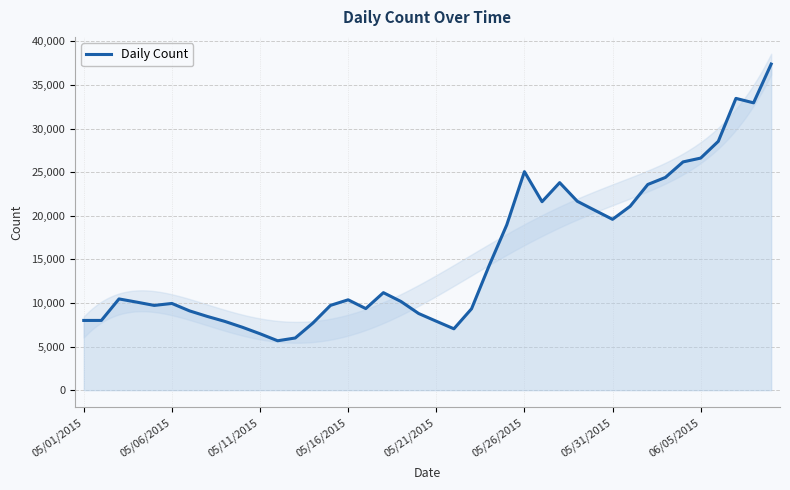

What position from the right is 05/31/2015?

10